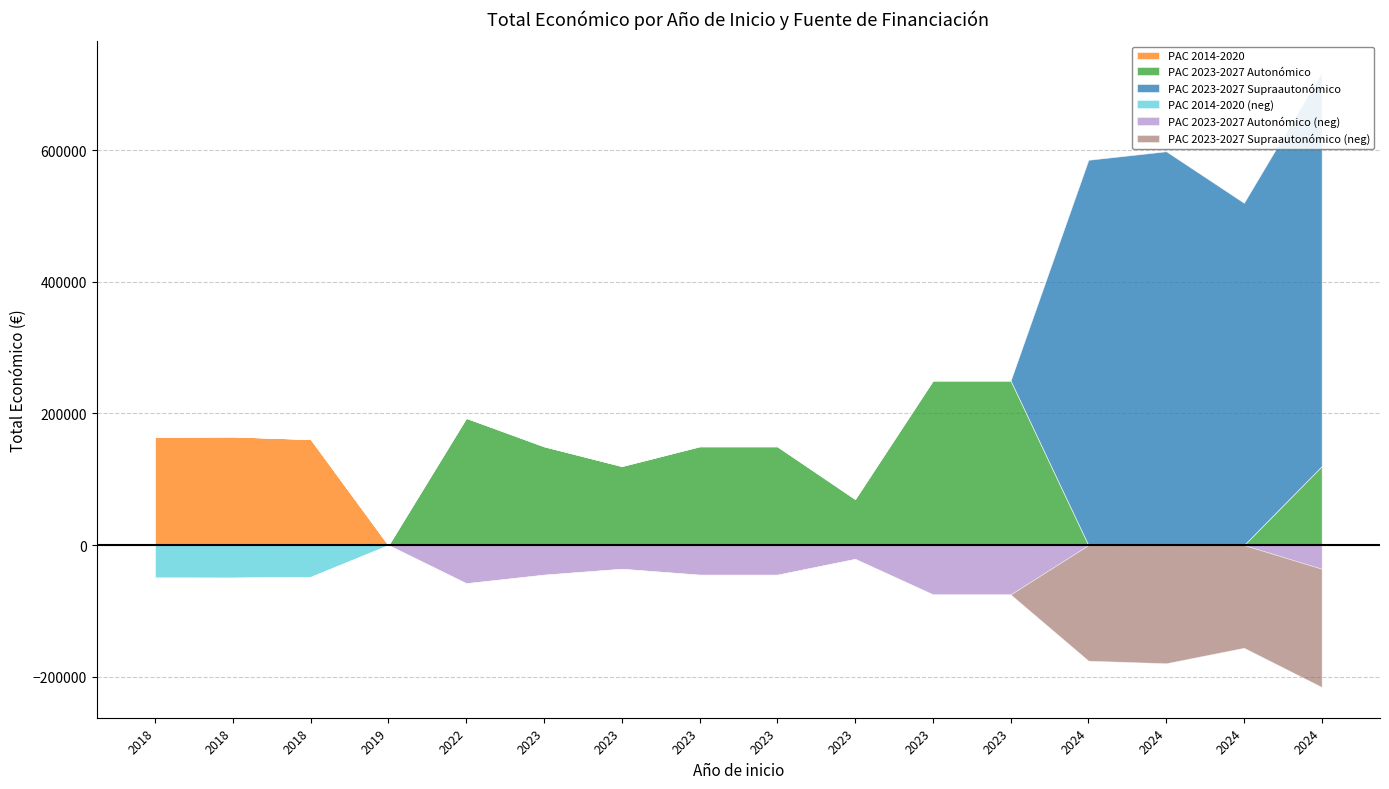

Does the chart display data point markers on the line(s)?

No